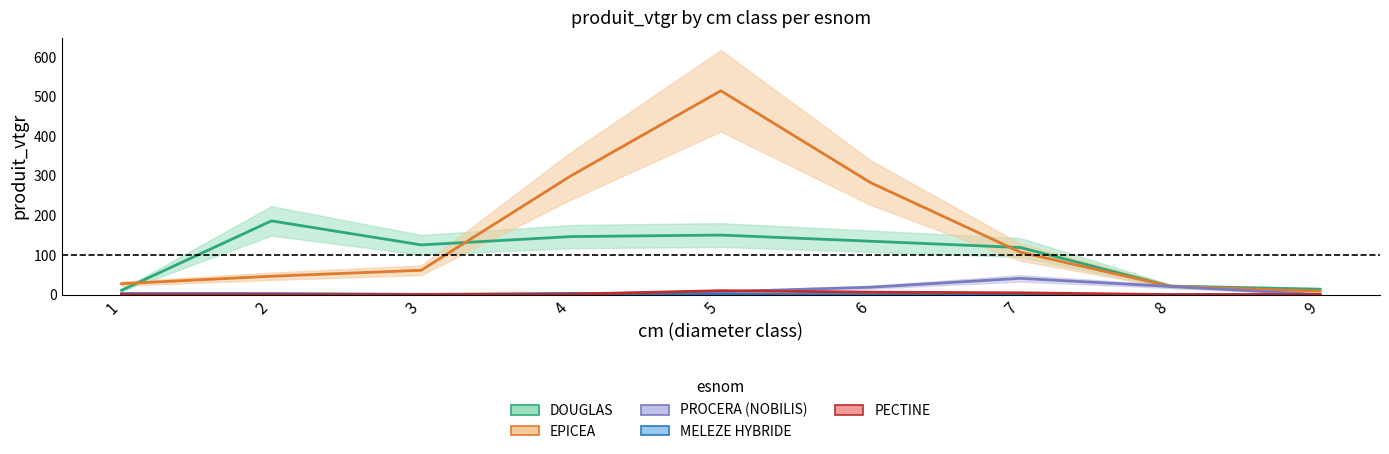

Reading left to right, list all the values displayed in this chart.

DOUGLAS: 1=10.9	2=186.3	3=125.6	4=146.6	5=150.4	6=134.9	7=118.9	8=21.2	9=13.6
EPICEA: 1=27.5	2=46.4	3=61.4	4=300.3	5=515.1	6=282.9	7=107.0	8=20.9	9=8.7
PROCERA (NOBILIS): 1=3.1	2=2.9	3=0.7	4=0.9	5=7.1	6=18.6	7=41.0	8=20.6	9=0.0
MELEZE HYBRIDE: 1=0.0	2=0.0	3=0.3	4=2.8	5=0.7	6=0.0	7=0.0	8=0.0	9=0.0
PECTINE: 1=0.0	2=0.0	3=0.0	4=1.1	5=9.9	6=6.2	7=4.5	8=0.0	9=0.0